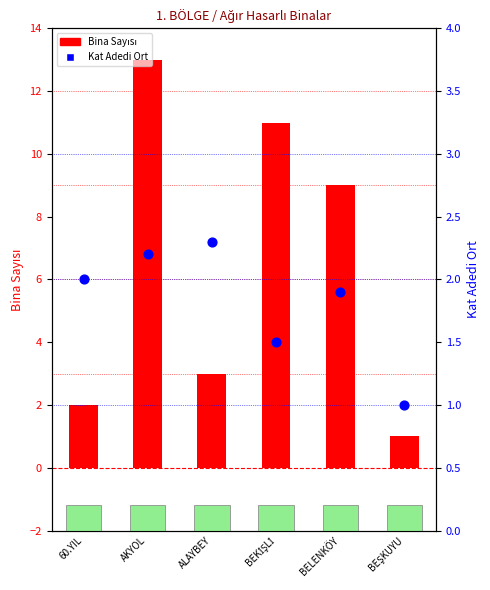

Which series contains the lowest Y value?

Bina Sayısı